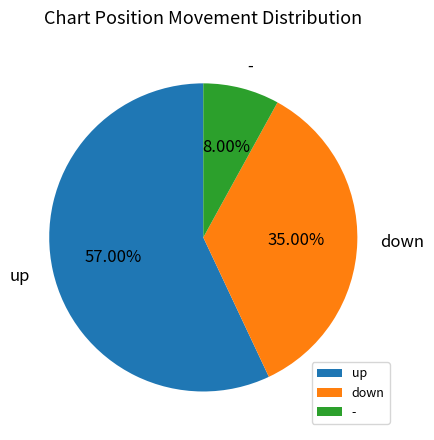

Does any single category account for the majority?

Yes